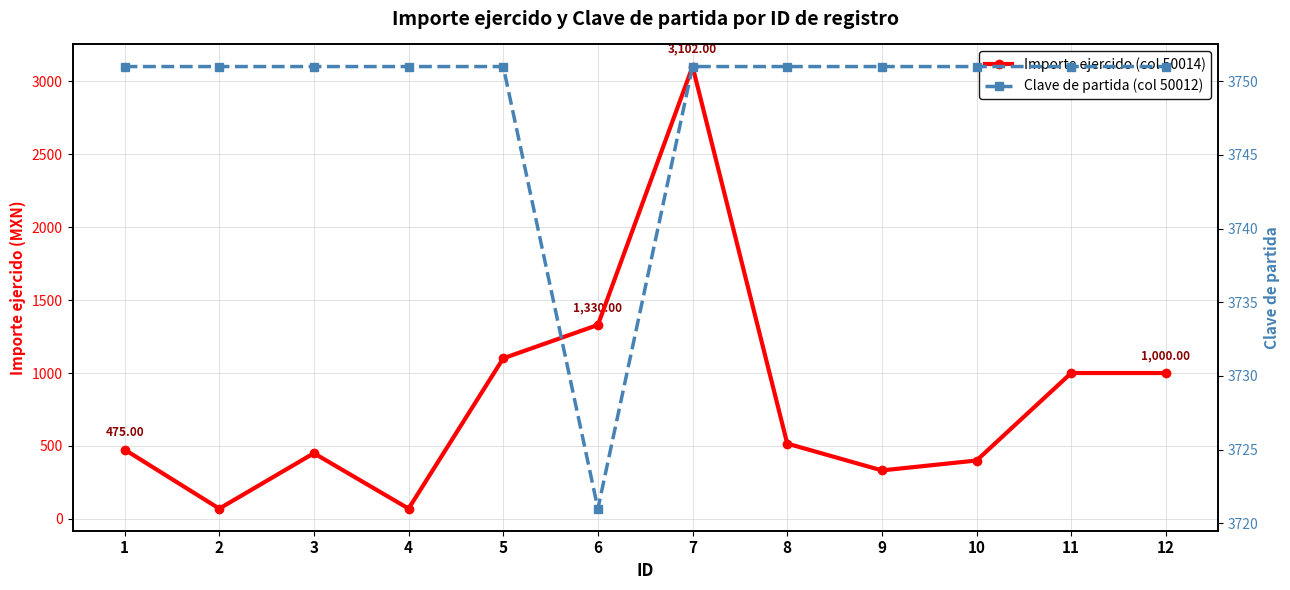

What value does the Clave de partida (col 50012) series have at 7?

3751.0